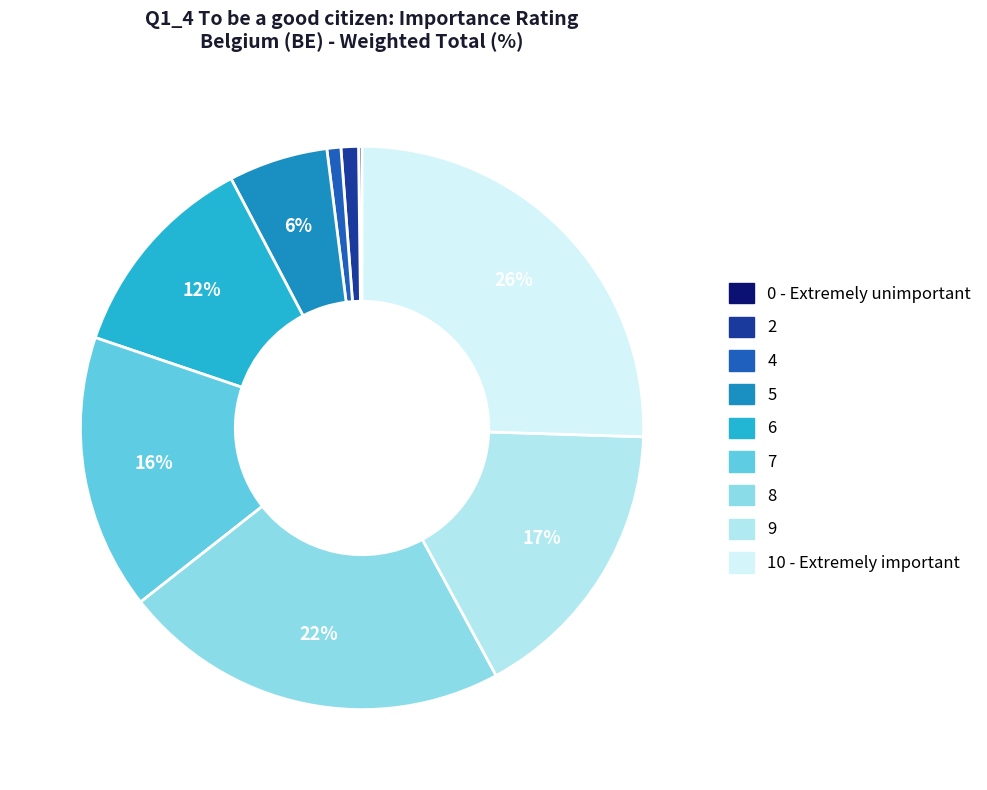

The 6 slice represents 18% of the pie. True or false?

False